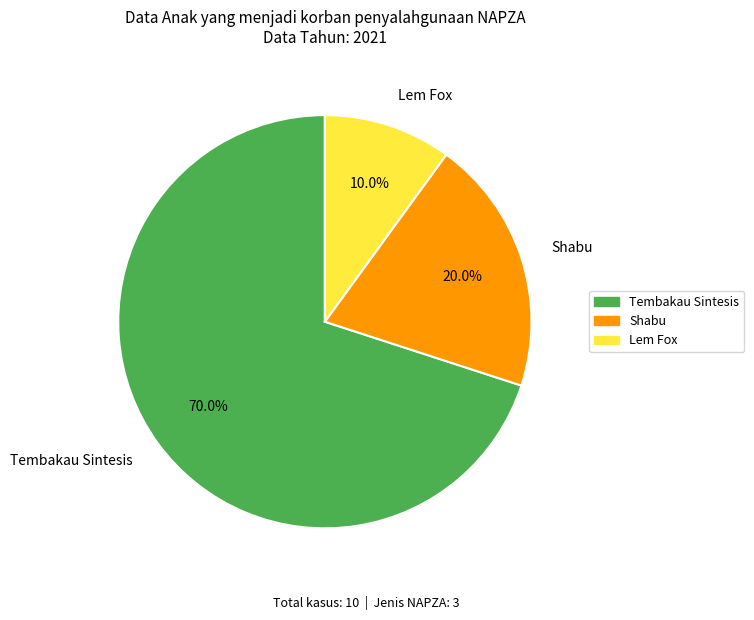

What percentage is the Lem Fox slice, to the nearest percent?

10%